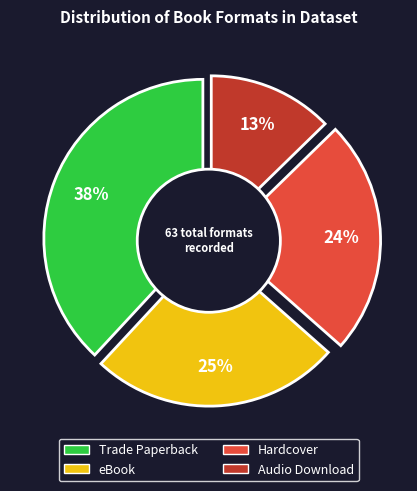

Which category has the biggest portion of the pie?

Trade Paperback